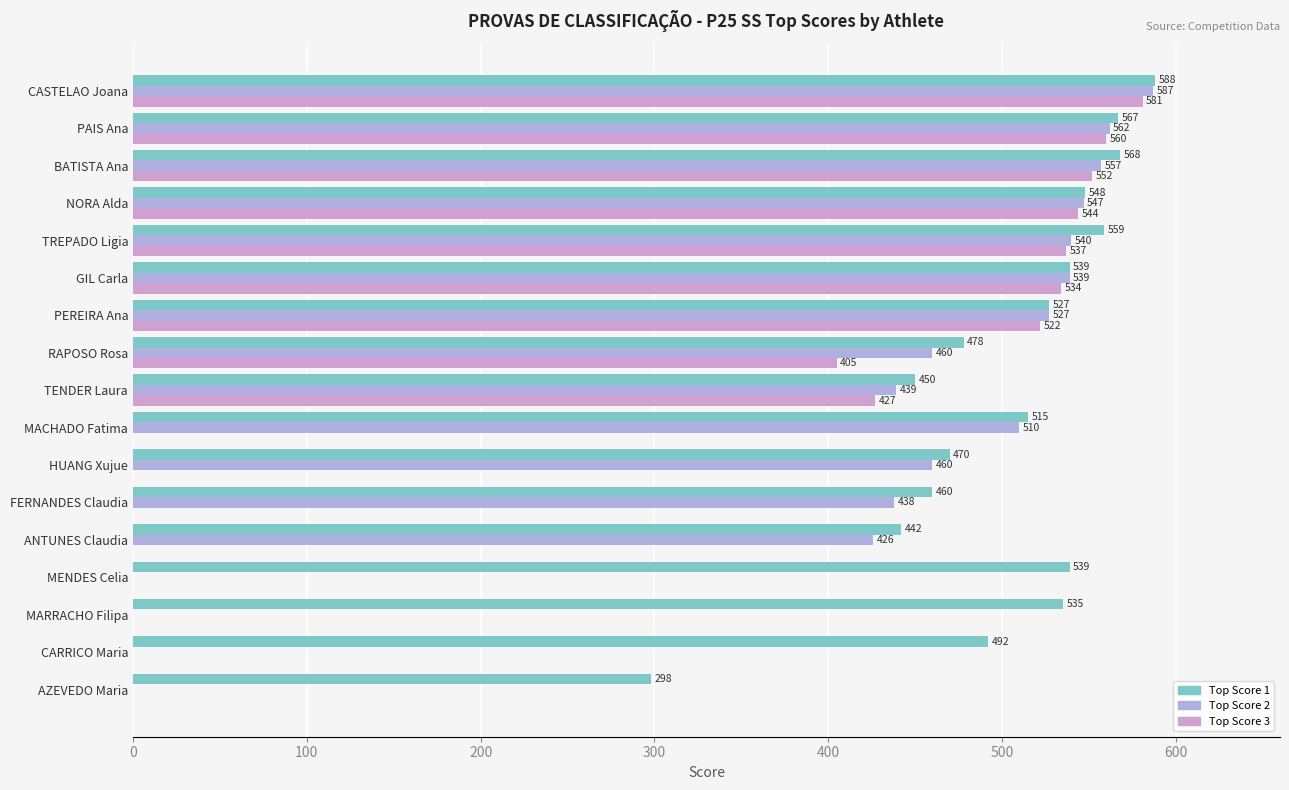

Count the number of data series in this chart.

3